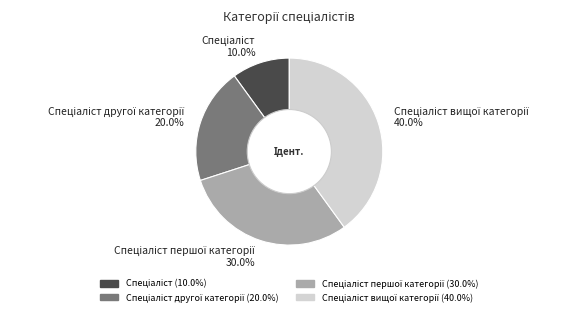

Is there any slice that represents more than half of the pie?

No